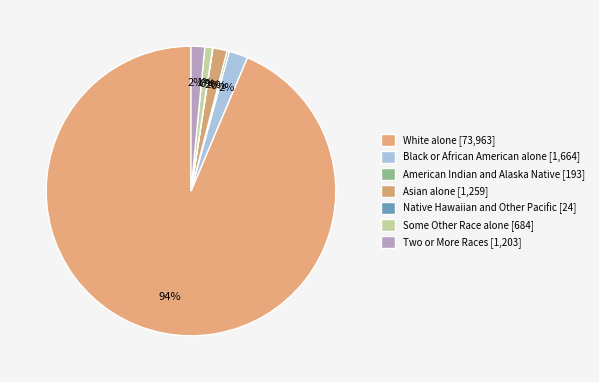

Do Two or More Races and Black or African American alone together represent more than half of the pie?

No